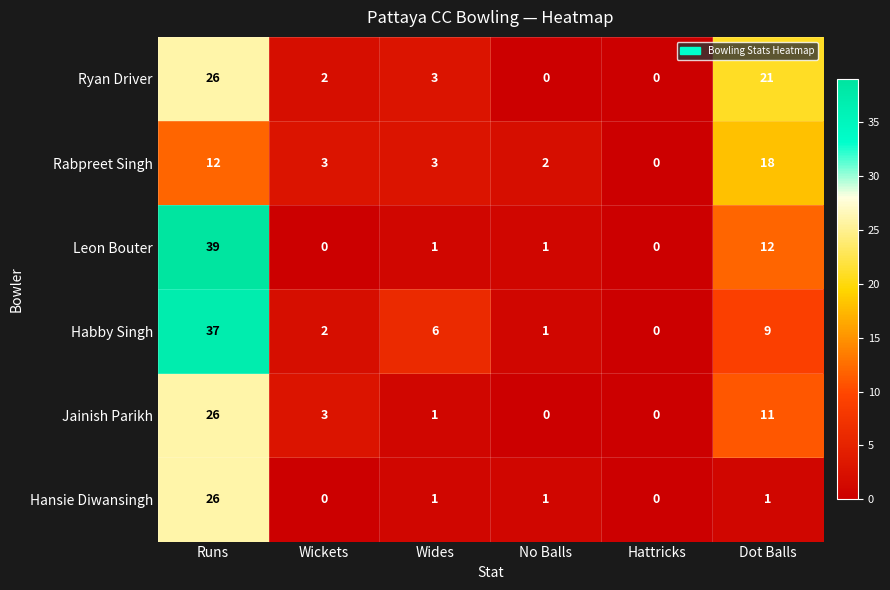

Between Hattricks and Dot Balls, which series saw the biggest shift?

Ryan Driver